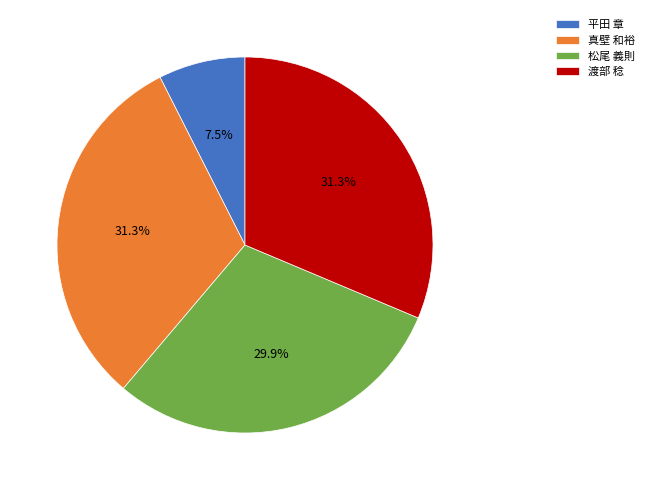

What portion of the pie excludes 松尾 義則?

70.1%